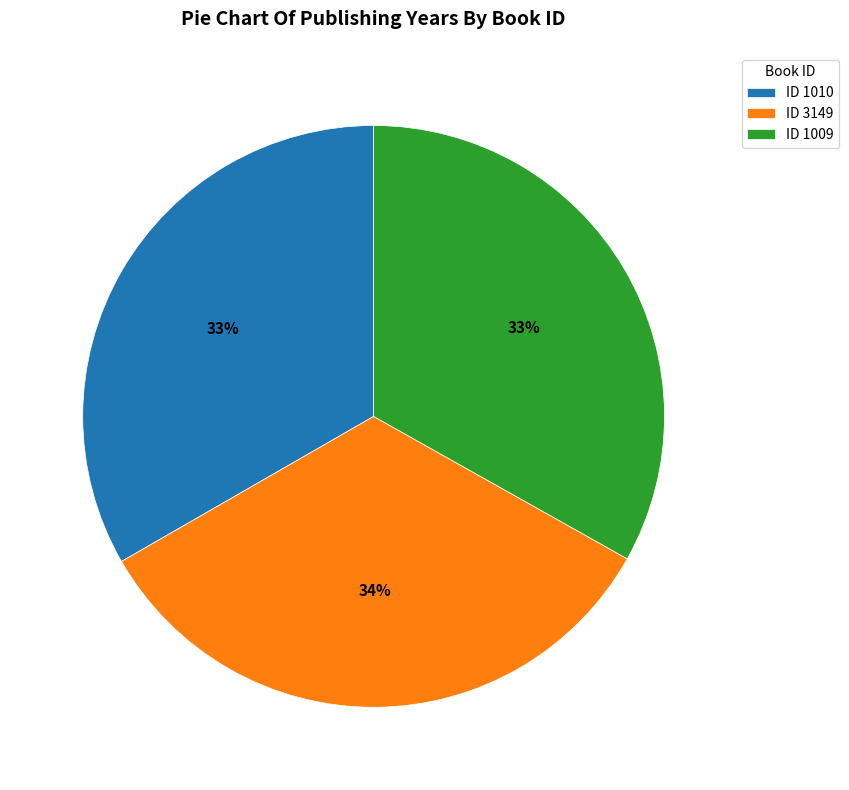

To the nearest percent, what portion does ID 1010 represent?

33%